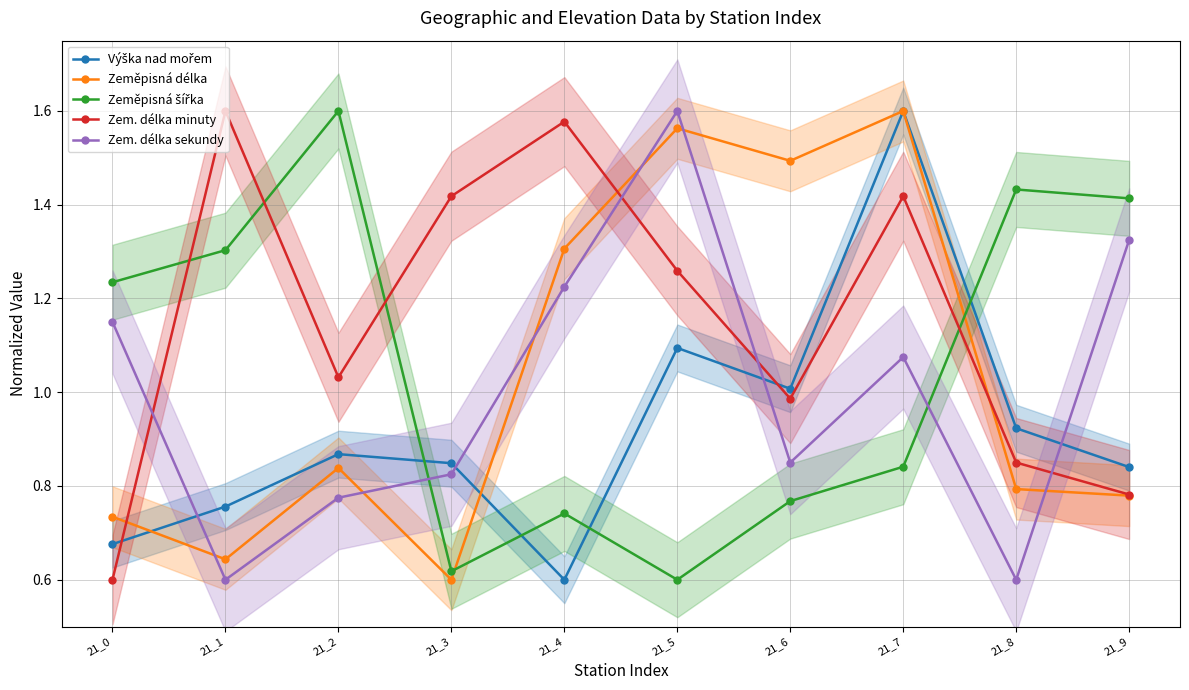

How many intersections are there between Zeměpisná délka and Zem. délka minuty?

3